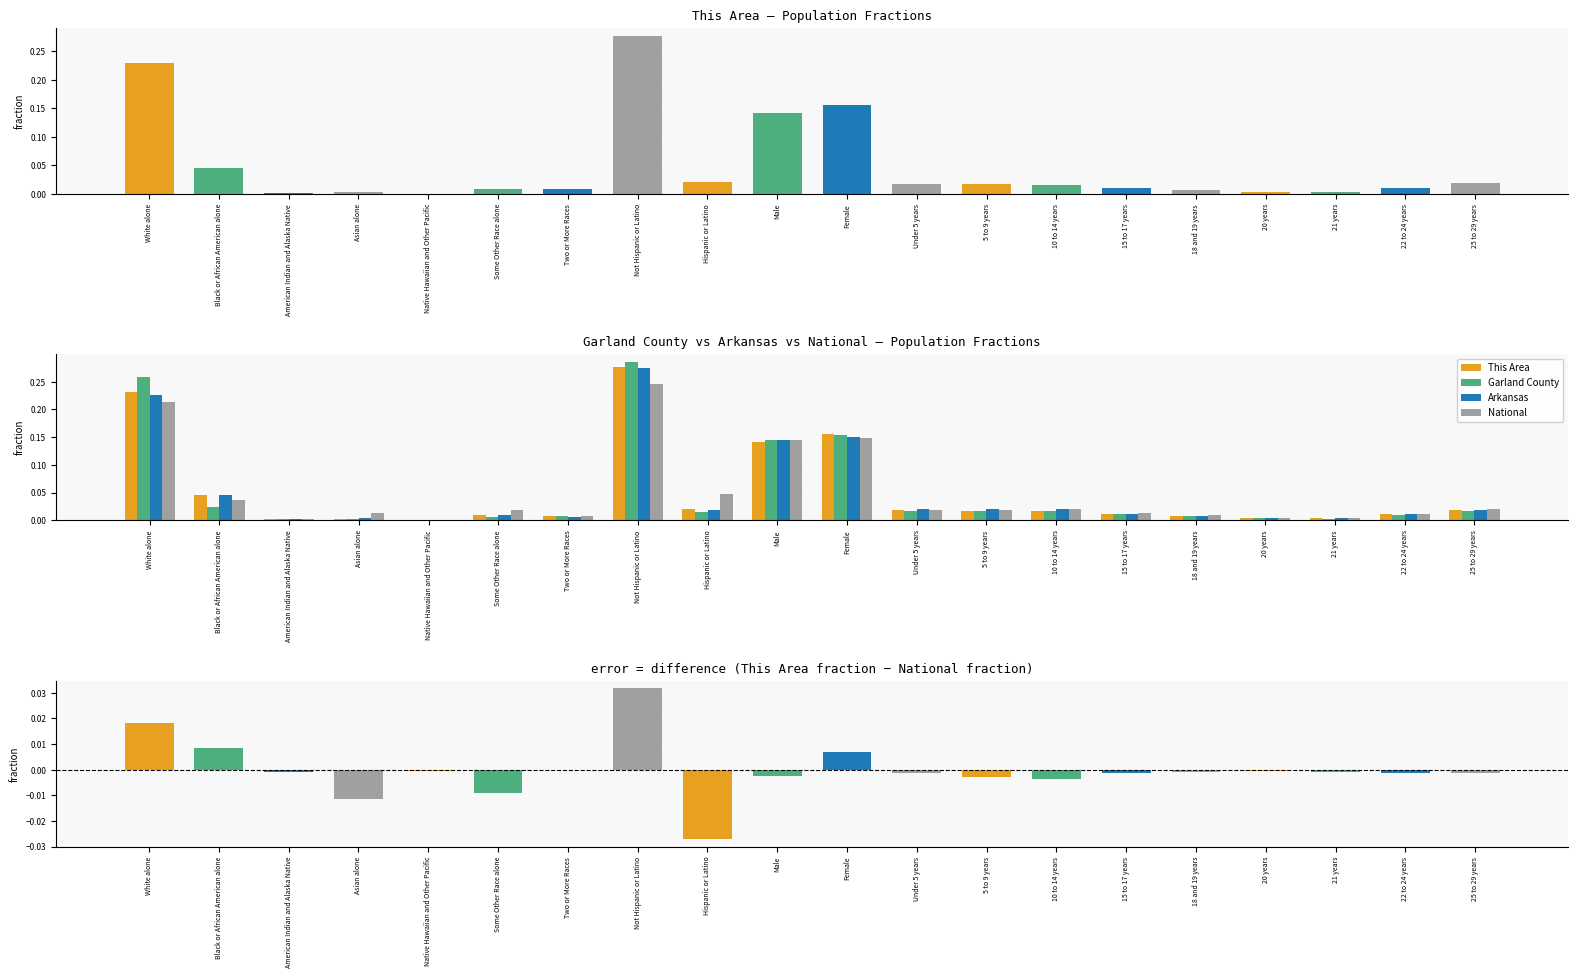

Which category has the highest value across all series?

Not Hispanic or Latino